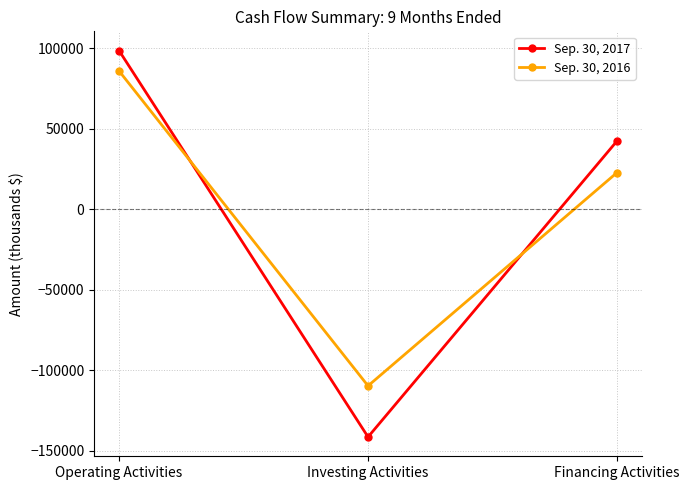

Is it true that Sep. 30, 2016 equals 22678 at Financing Activities?

True